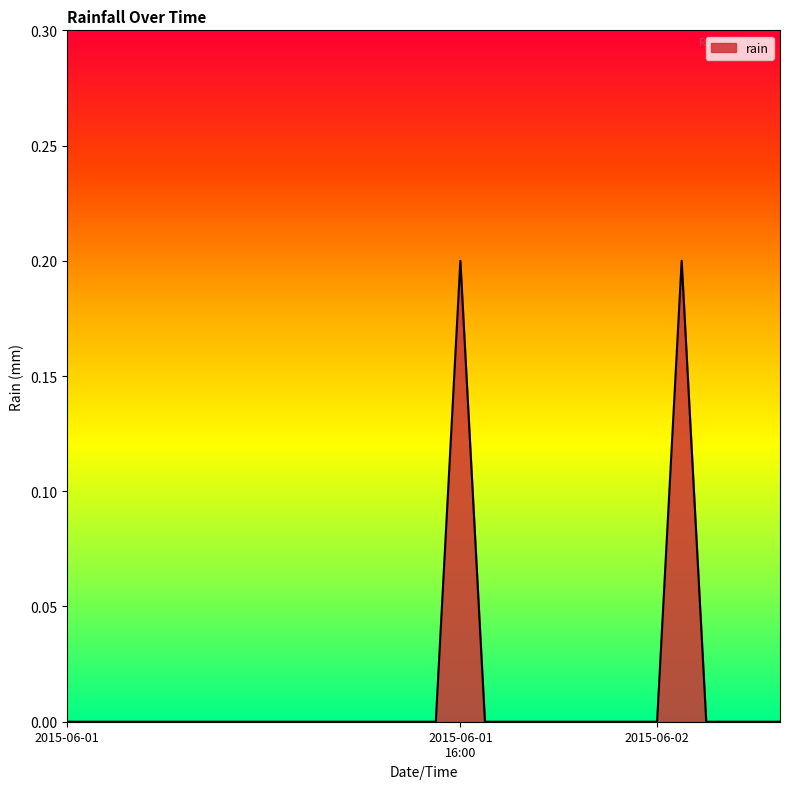

What is the sum of all values?

0.4